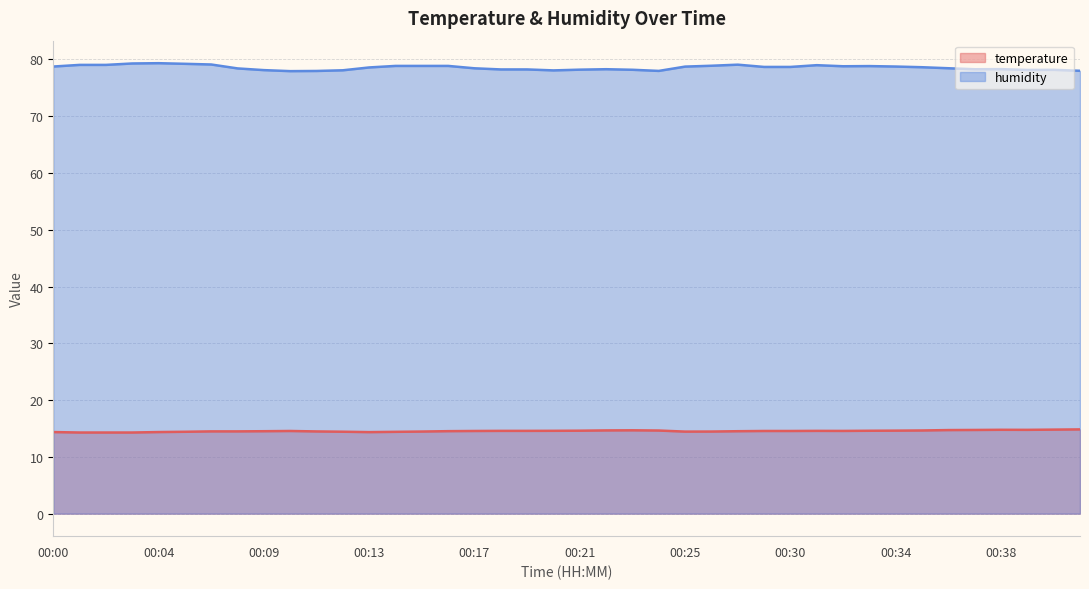

Which label corresponds to the smallest value in the chart?

00:01